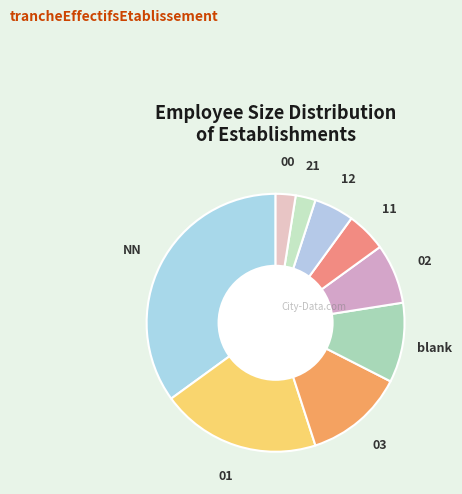

Is it true that NN is 45% of the pie?

False